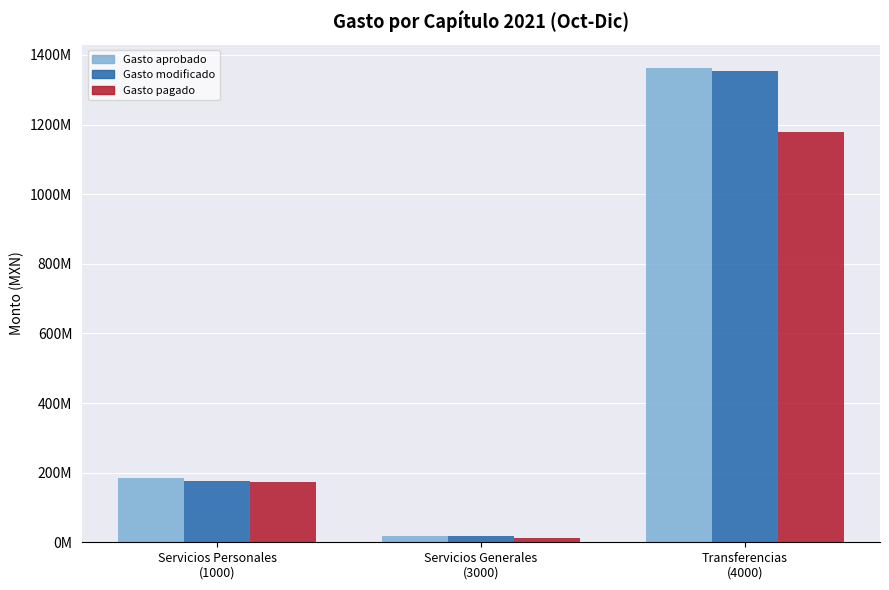

Reading left to right, list all the values displayed in this chart.

Gasto aprobado: 183932208.7	17679799.0	1361404116.9
Gasto modificado: 176301814.0	17613423.9	1354202608.1
Gasto pagado: 172620448.3	12091006.6	1177830456.6